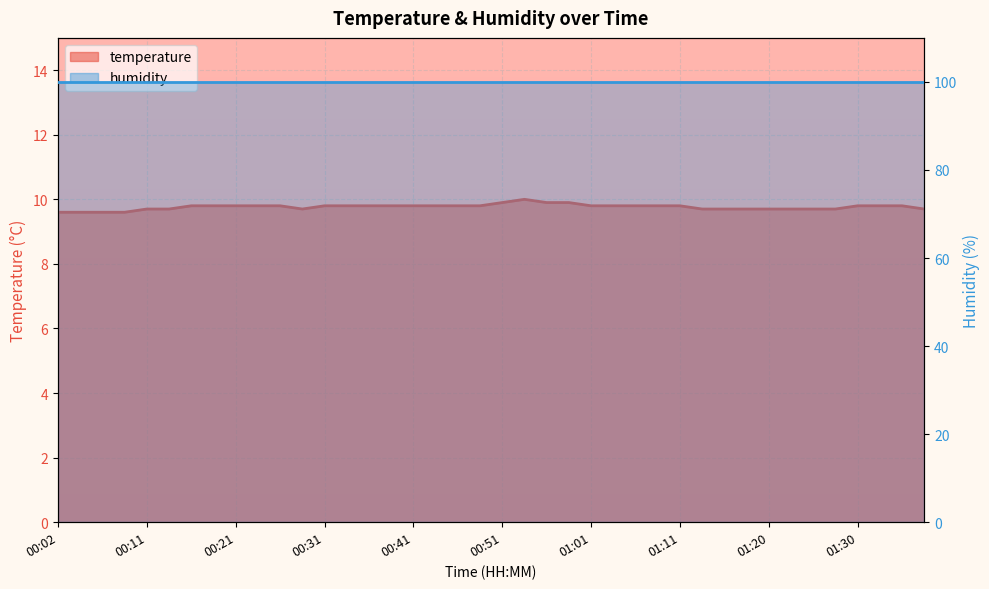

Count the values in the range 9 to 10.

40